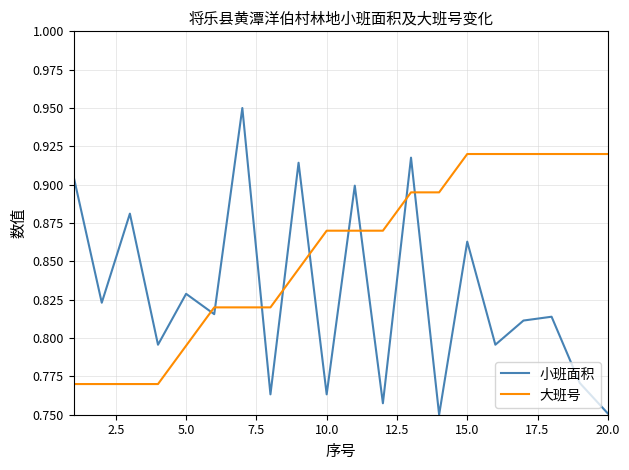

Rank the series by their maximum value, from lowest to highest.

大班号, 小班面积